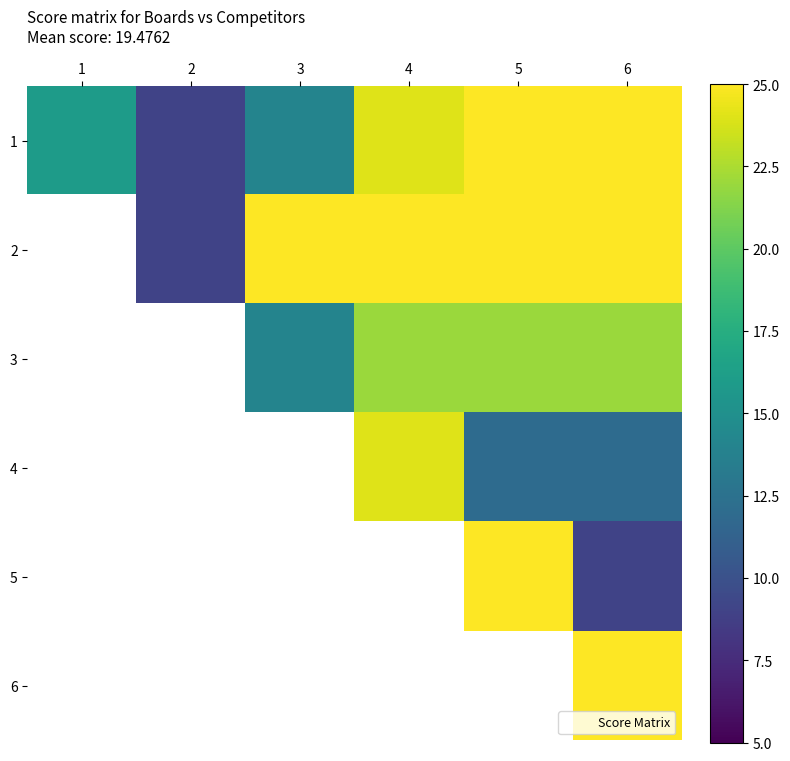

At which category does the chart reach its peak across all series?

5